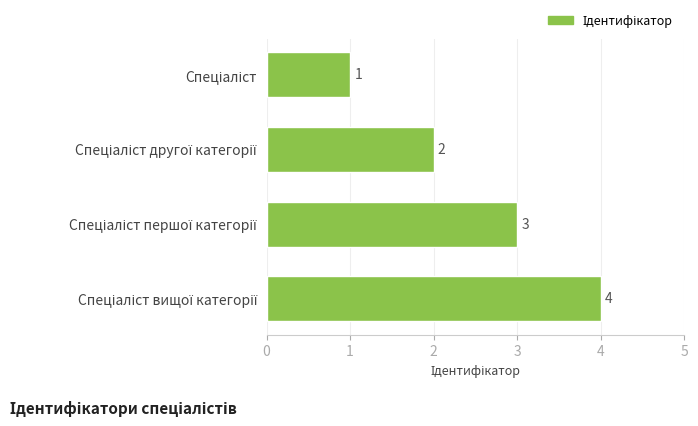

What is the difference between the maximum and minimum values?

3